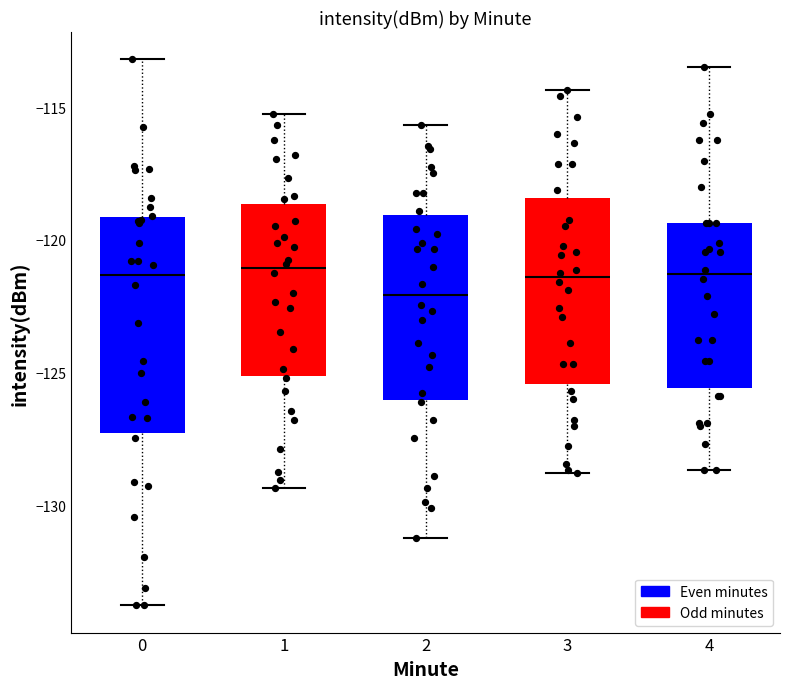

Where is the lower edge of the box at x = 3 on the y-axis? The values are not printed on the chart, so give them approximately, as read against the axis.

-125.5